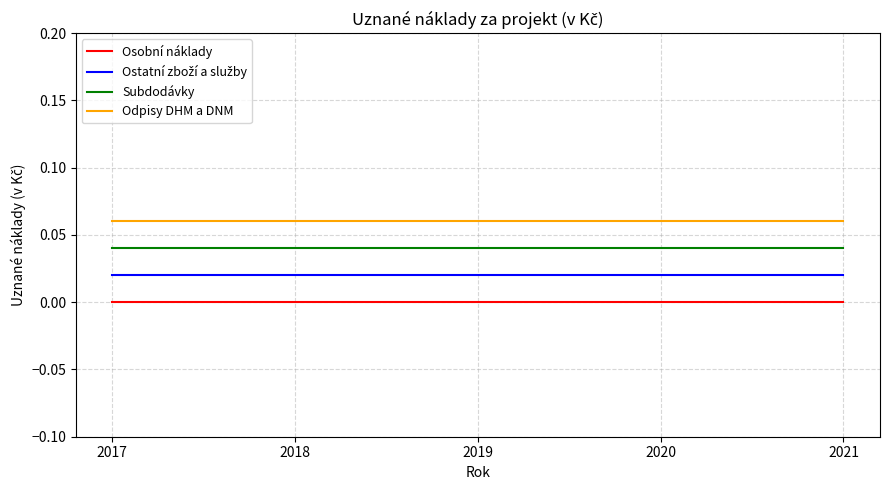

The Osobní náklady series shows 0.0 at 2020. True or false?

True